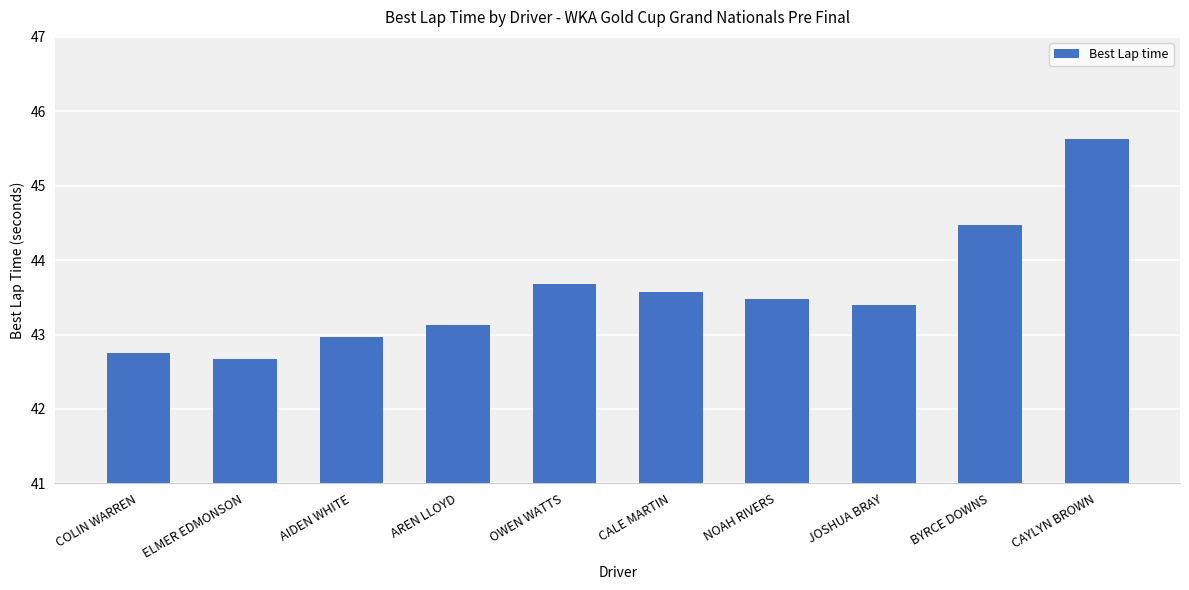

What is the label of the 8th bar from the left?

JOSHUA BRAY